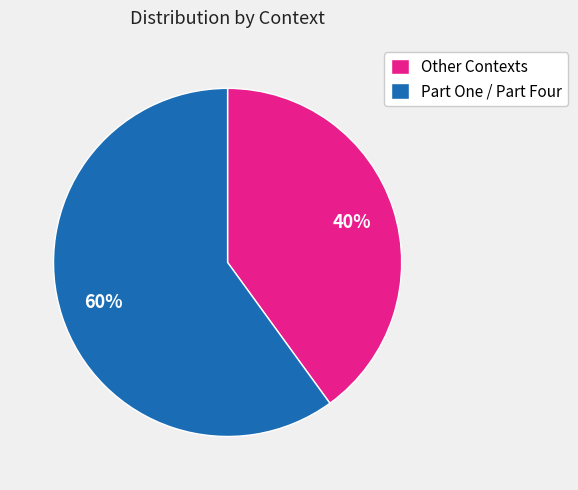

Does Part One / Part Four account for over 50% of the chart?

Yes